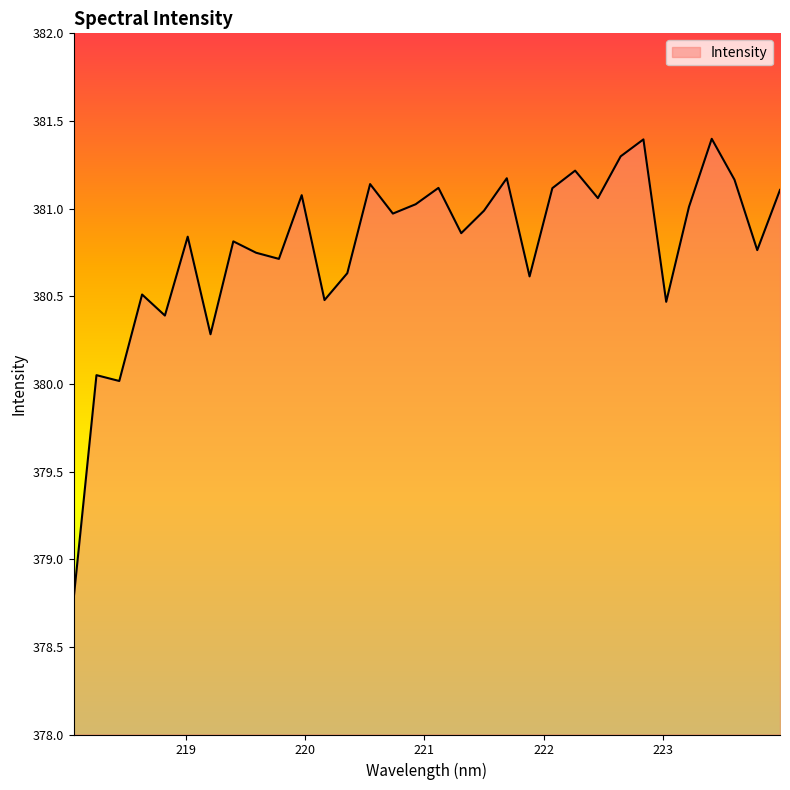

What is the difference between the maximum and minimum values?

2.6